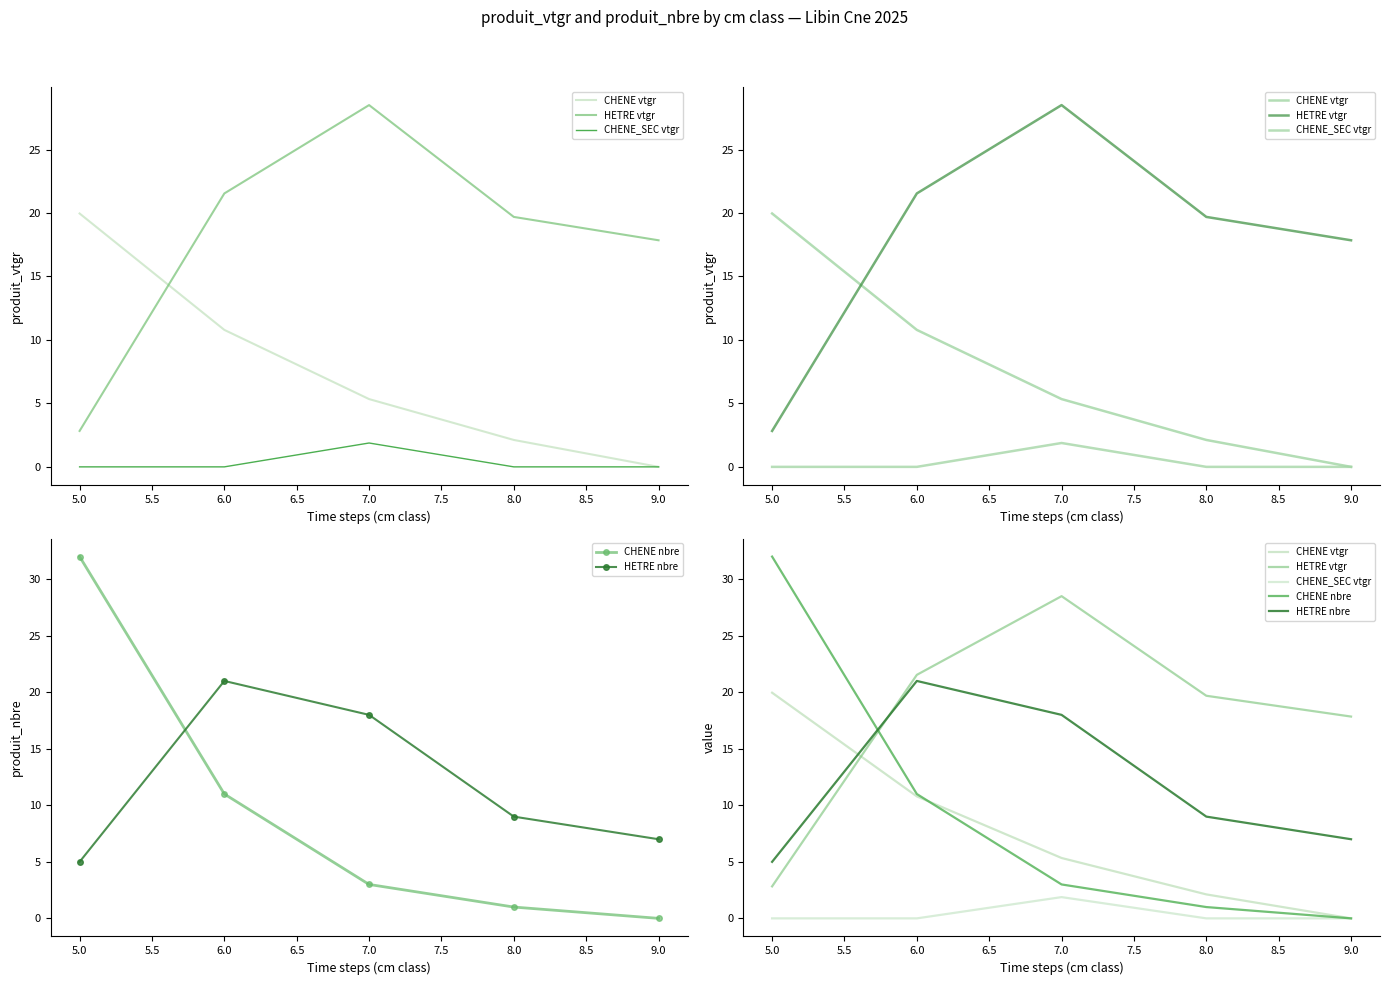

What is the average value of the CHENE vtgr series?

7.6